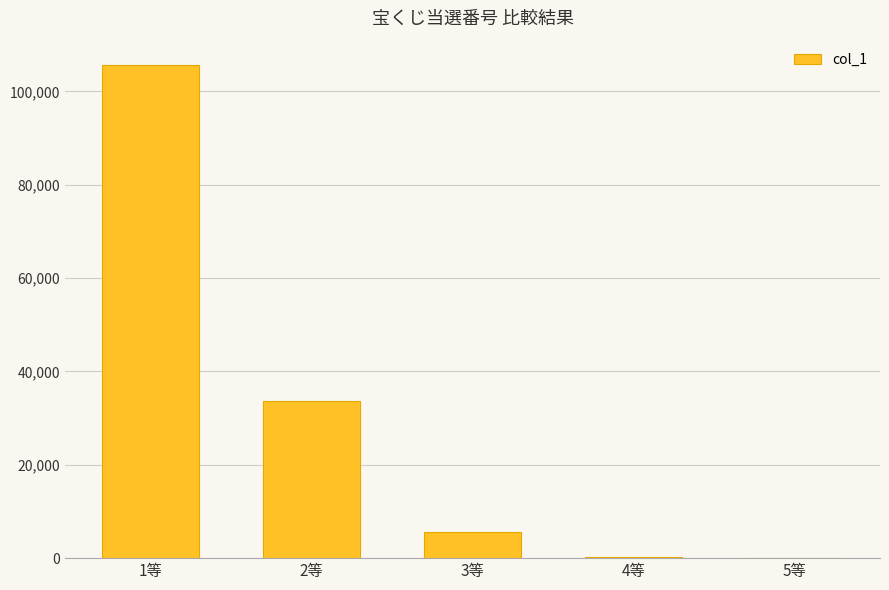

What is the maximum value shown in the chart?

105582